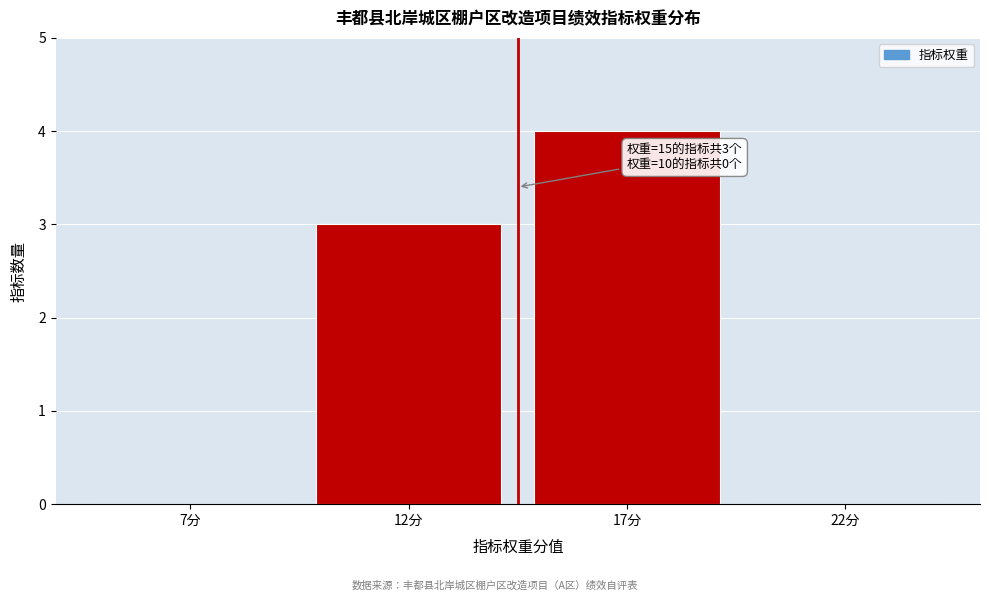

What value does the data have at 12分?

3